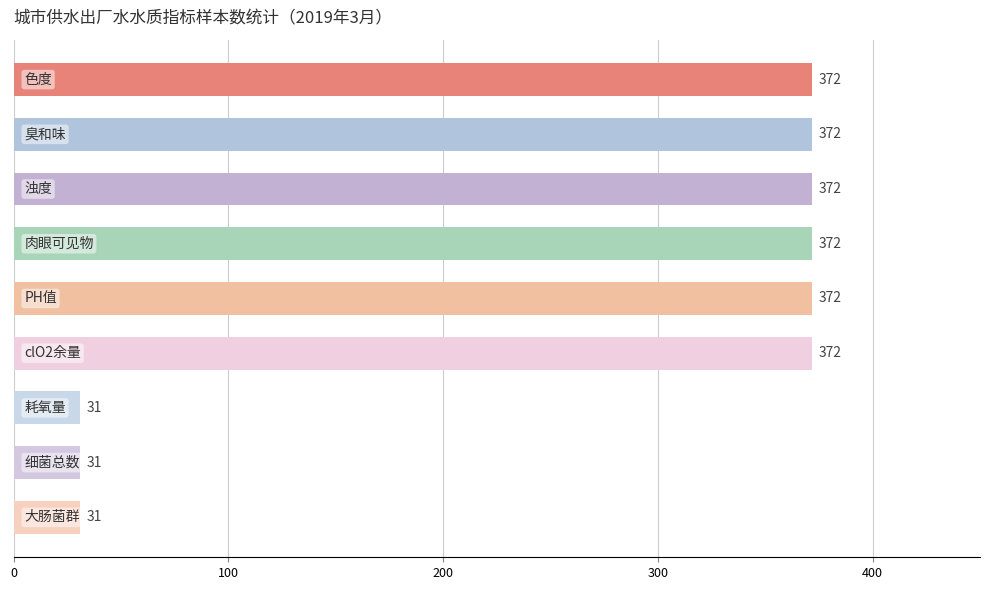

What is the smallest value displayed?

31